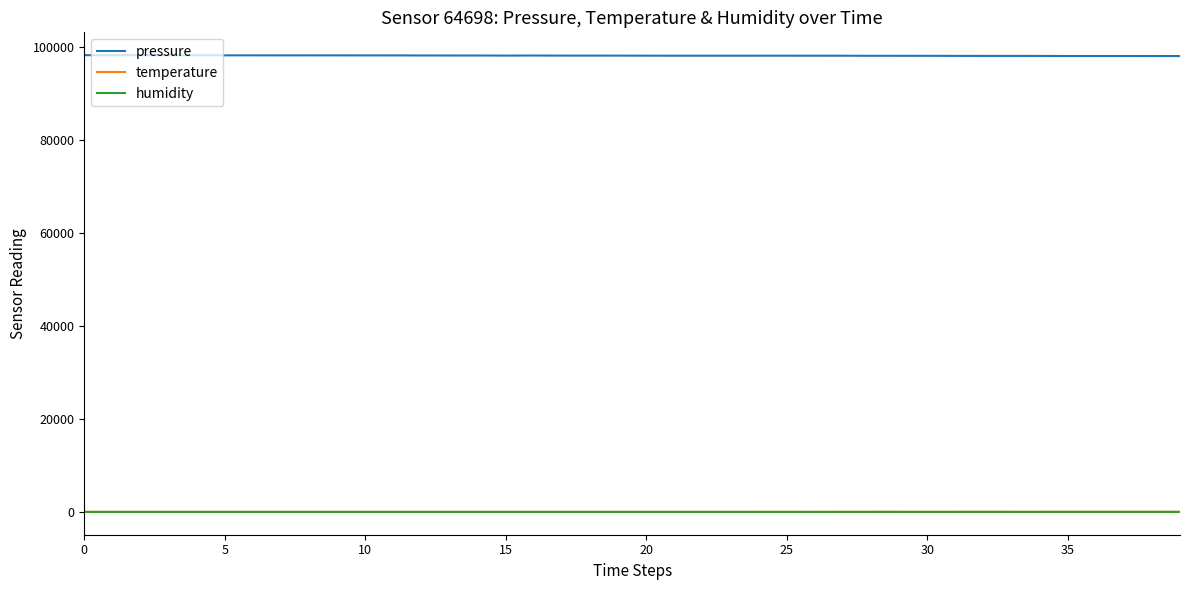

Which series has the largest total across all categories?

pressure